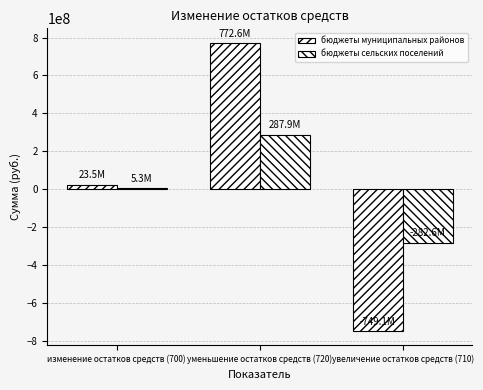

How many groups of bars are there?

3